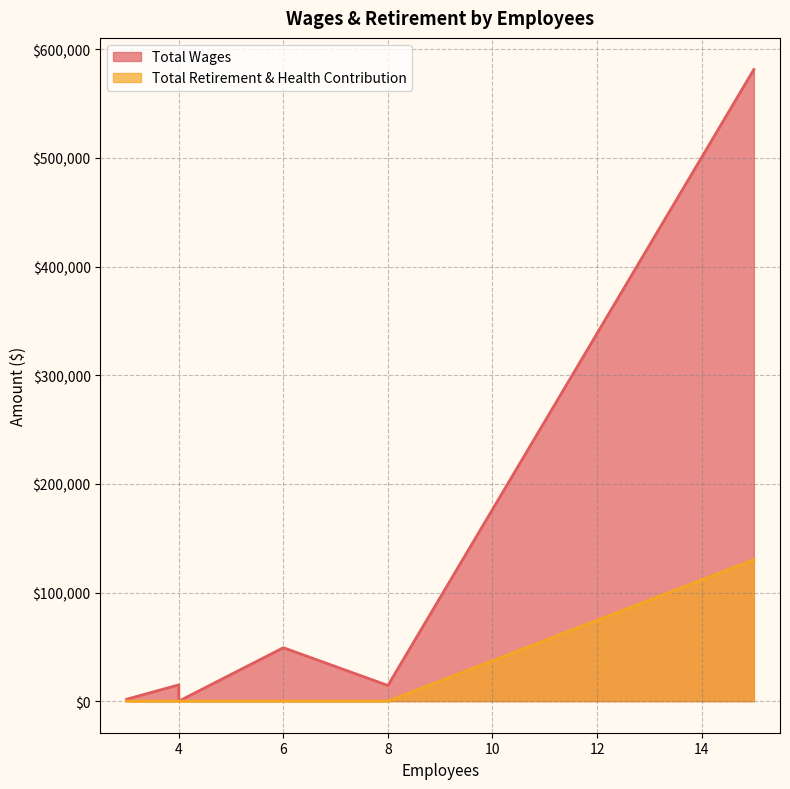

List the series in order of their overall mean, lowest first.

Total Retirement & Health Contribution, Total Wages